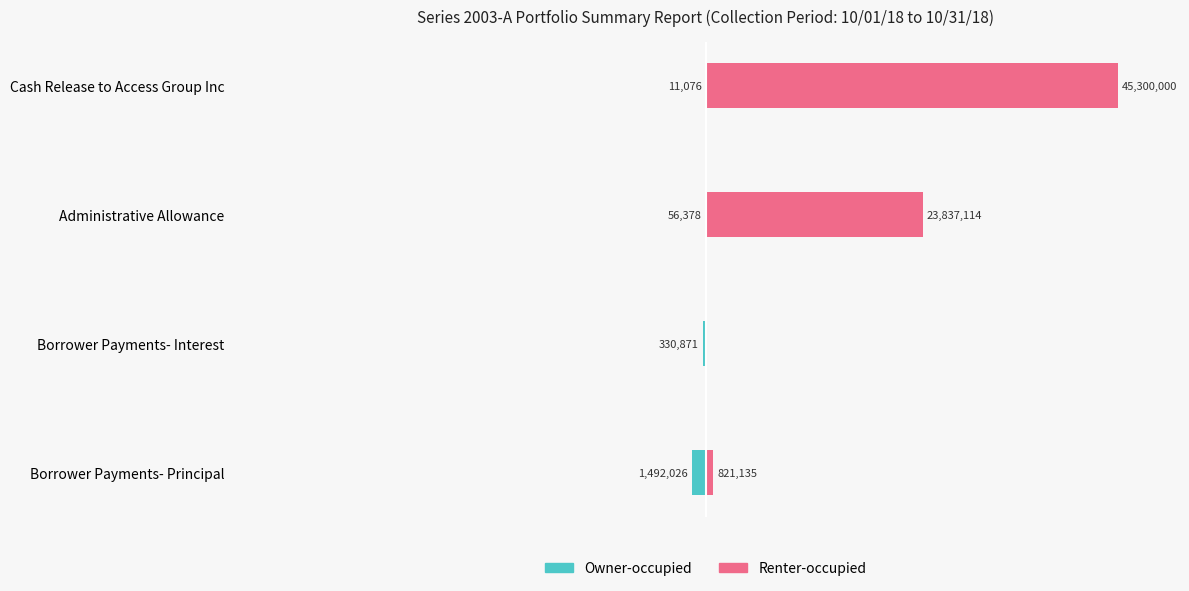

Which series changed the most between Borrower Payments- Interest and Cash Release to Access Group Inc?

Renter-occupied